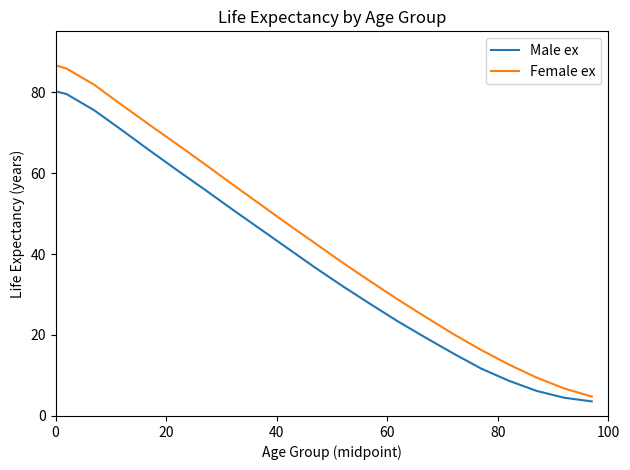

What is the maximum value shown in the chart?

86.6